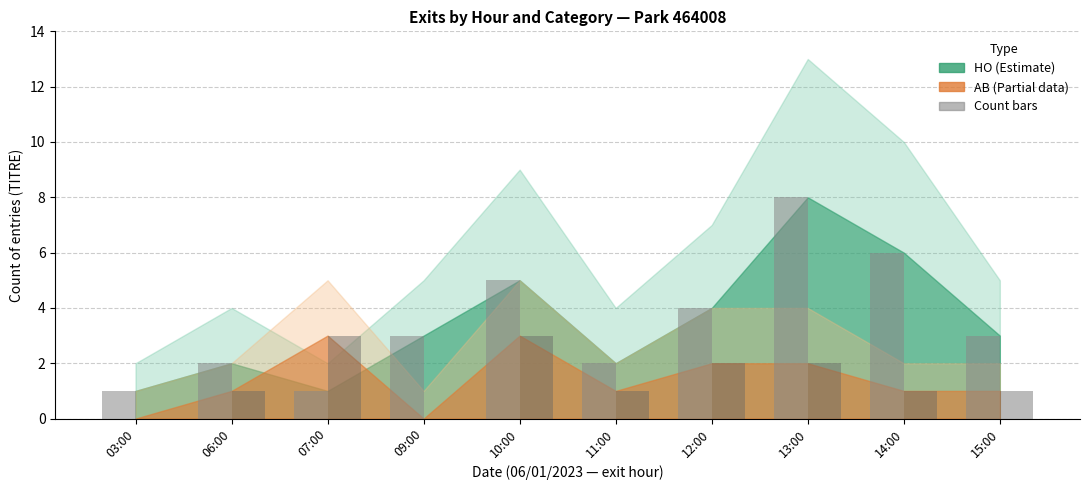

Does the chart contain stacked bars?

No